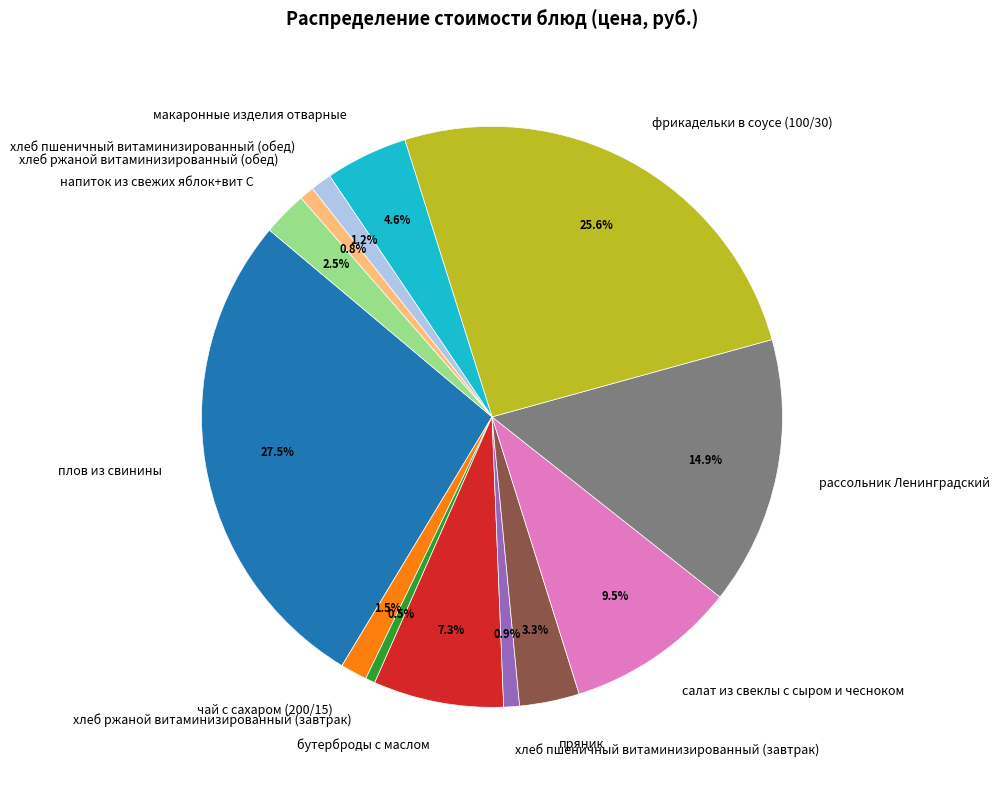

Which category has the biggest portion of the pie?

плов из свинины